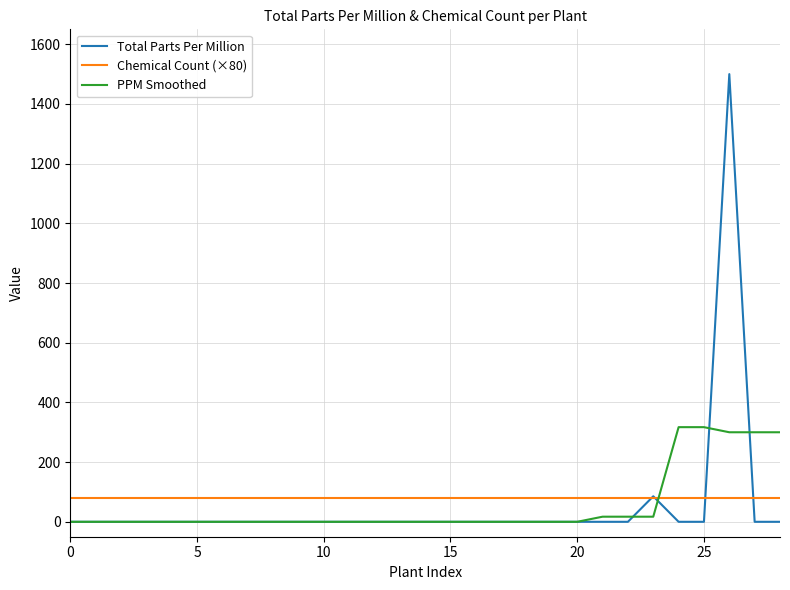

Which series has the largest total across all categories?

Chemical Count (×80)